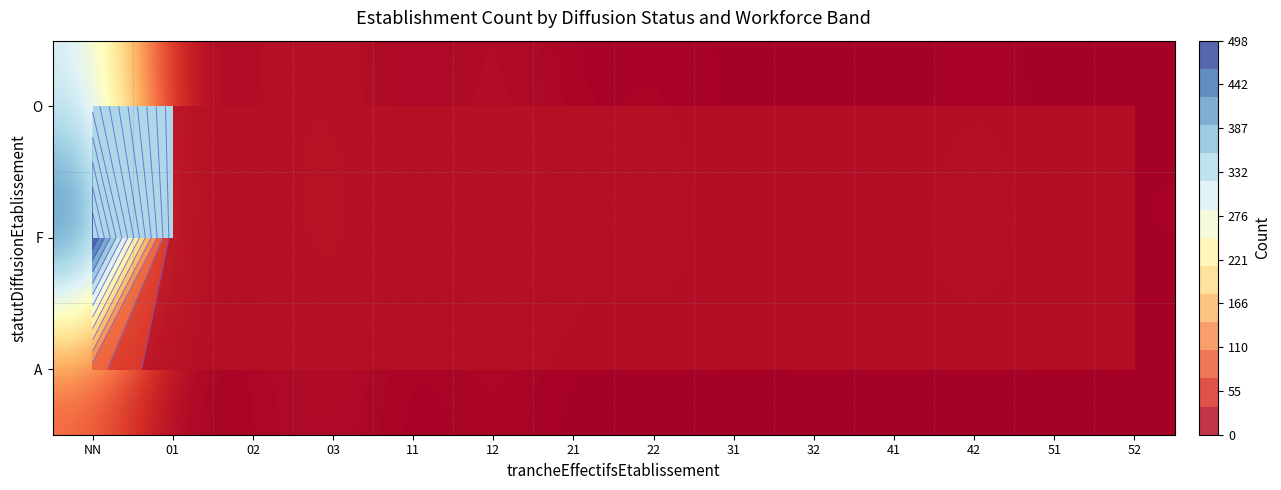

The value of F at 41 is 2. True or false?

True